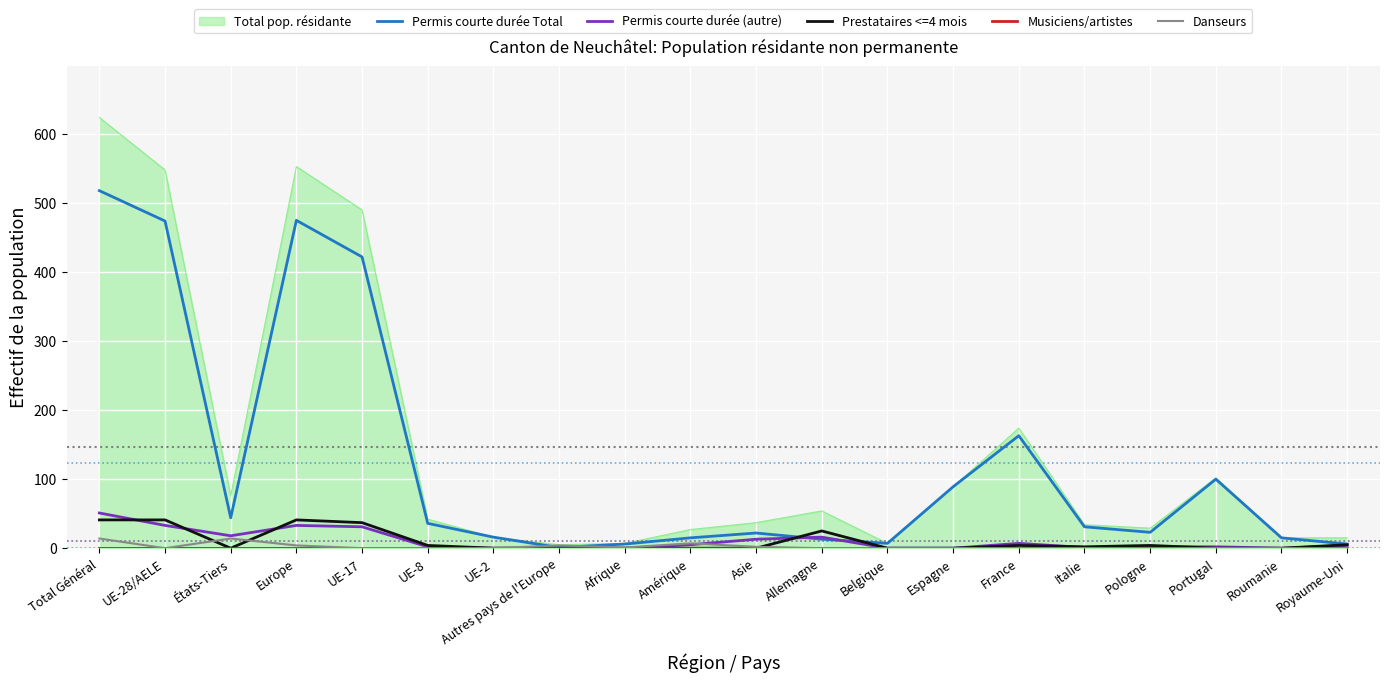

The value of Permis courte durée (autre) at Afrique is 0. True or false?

True